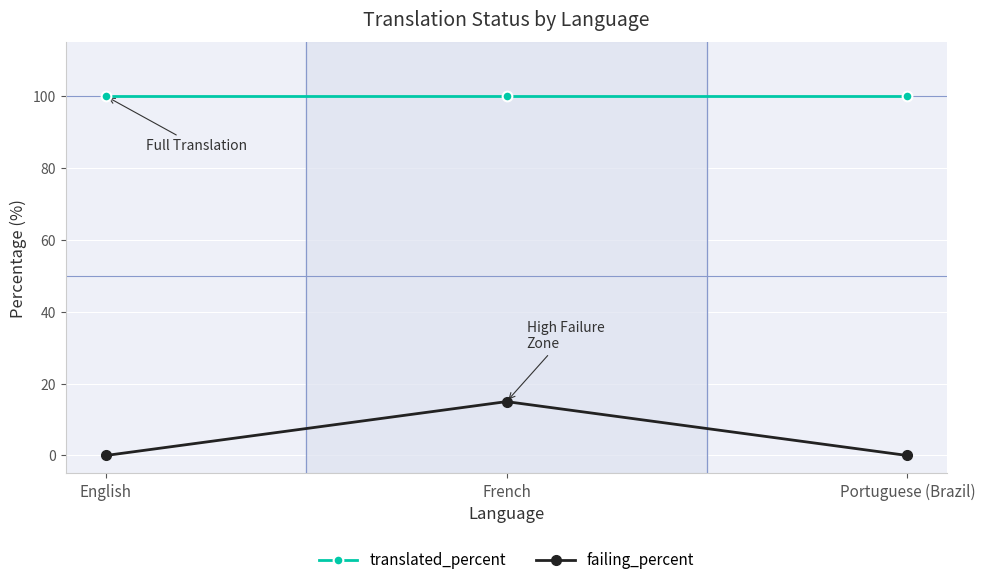

What are all the series names shown in the legend?

translated_percent, failing_percent